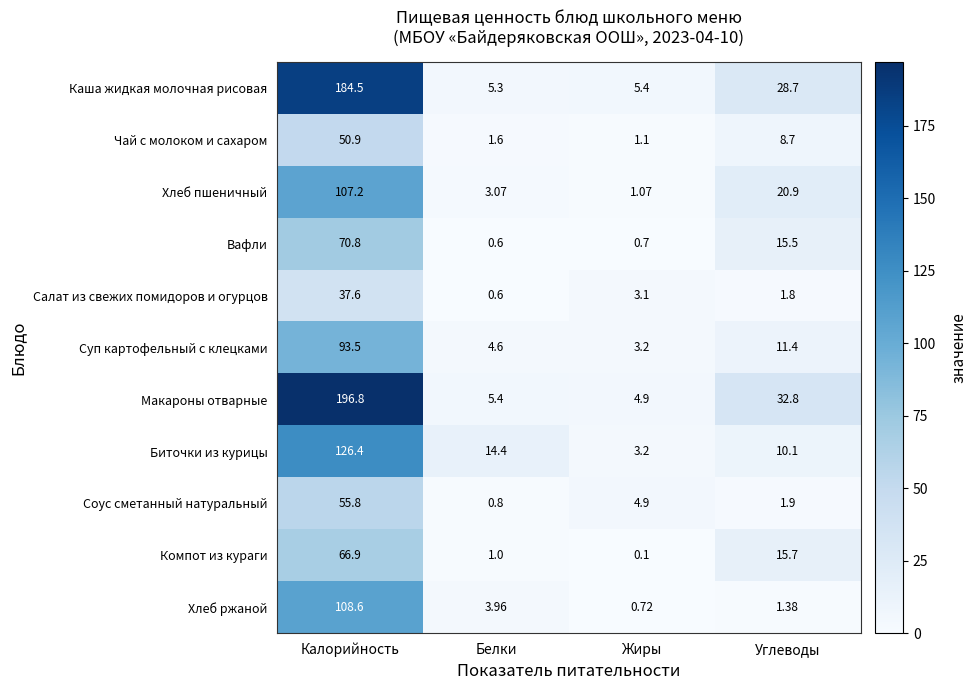

Which series changed the most between Жиры and Углеводы?

Макароны отварные